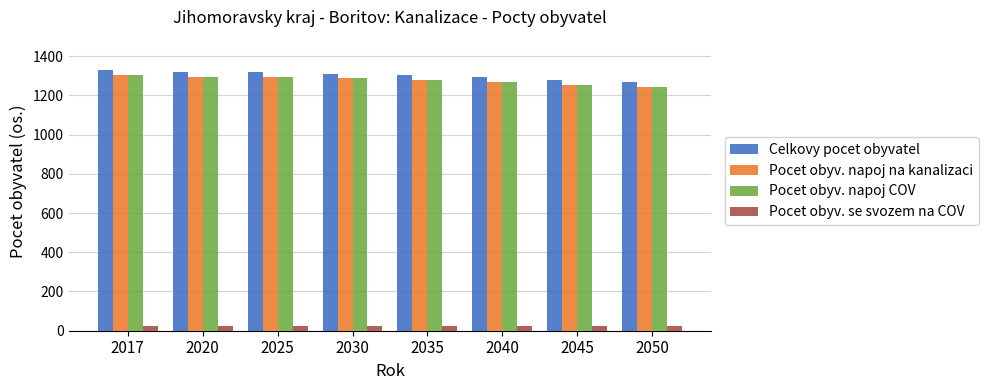

The Pocet obyv. napoj COV series shows 2313 at 2025. True or false?

False